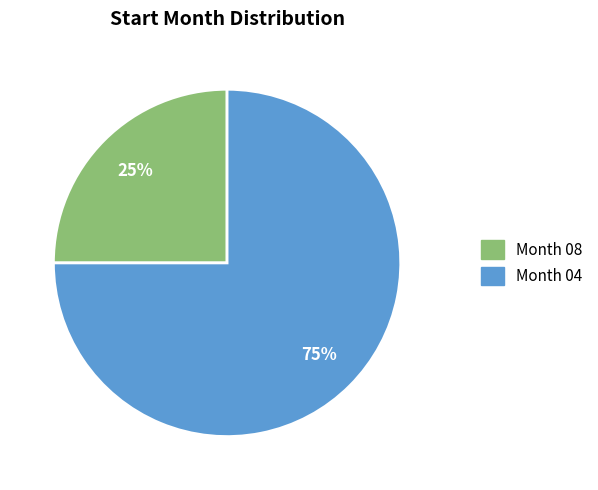

Is there a majority slice in this chart?

Yes